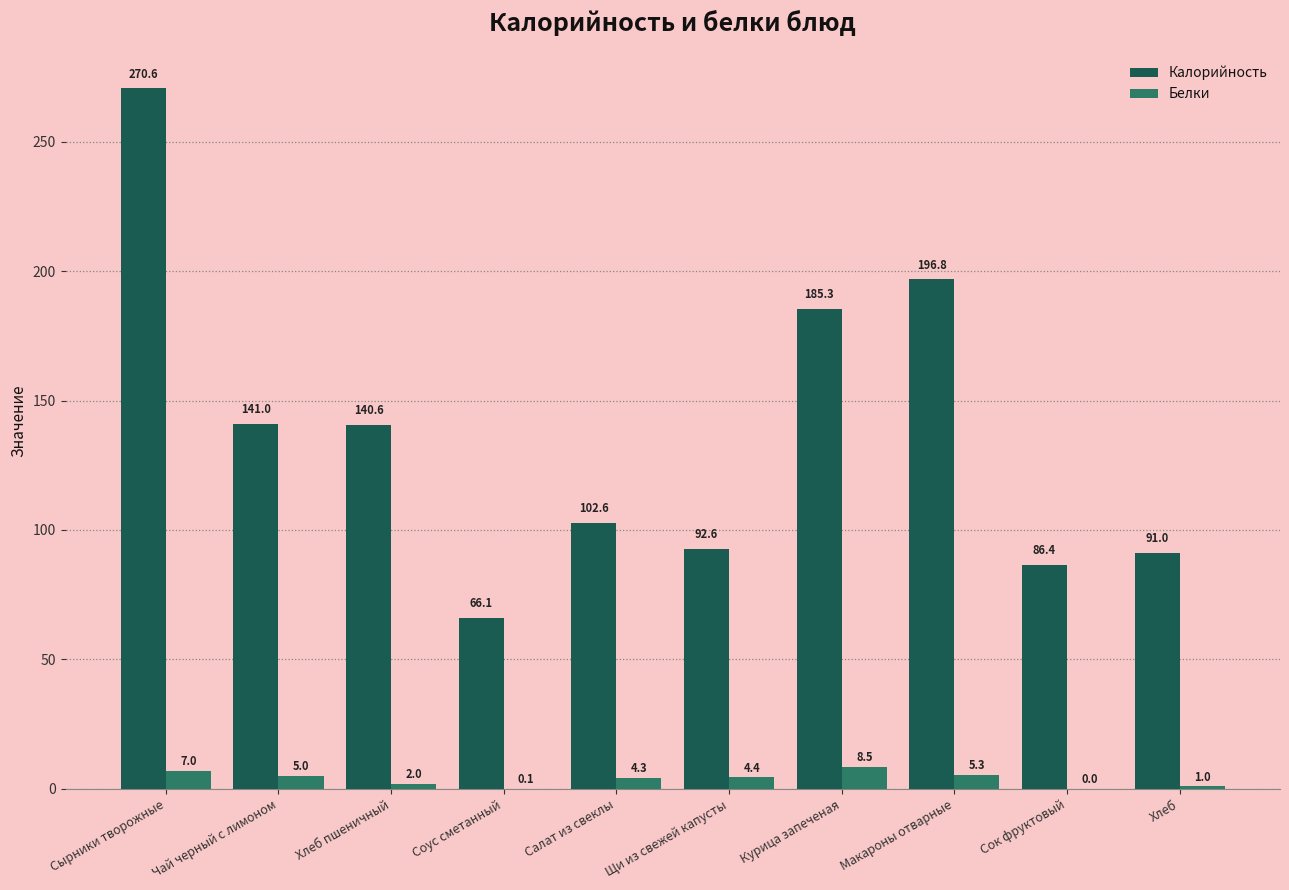

What is the maximum value shown in the chart?

270.6